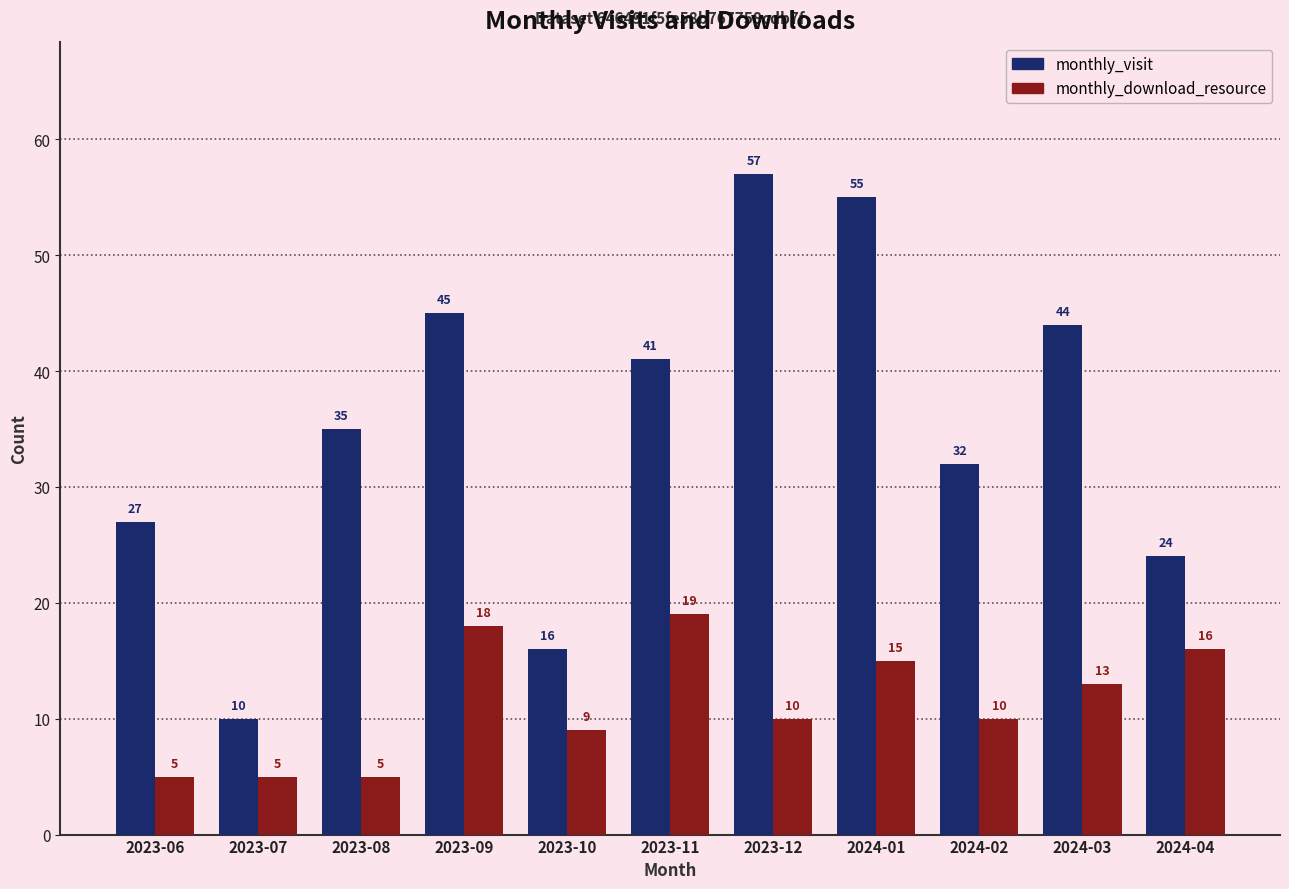

List the series in order of their peak value, lowest first.

monthly_download_resource, monthly_visit